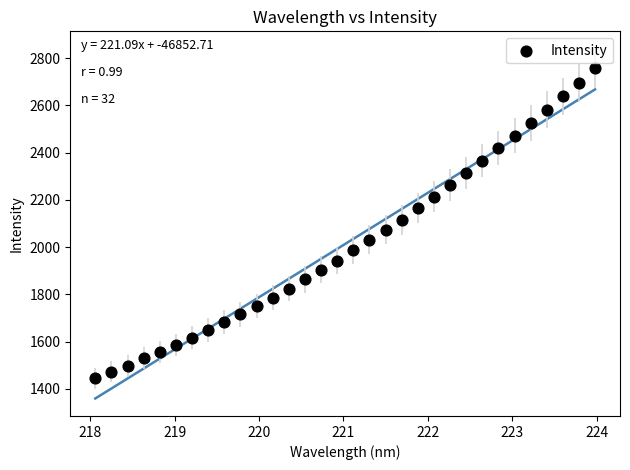

What is the range of Y values (max minus min)?

1313.0